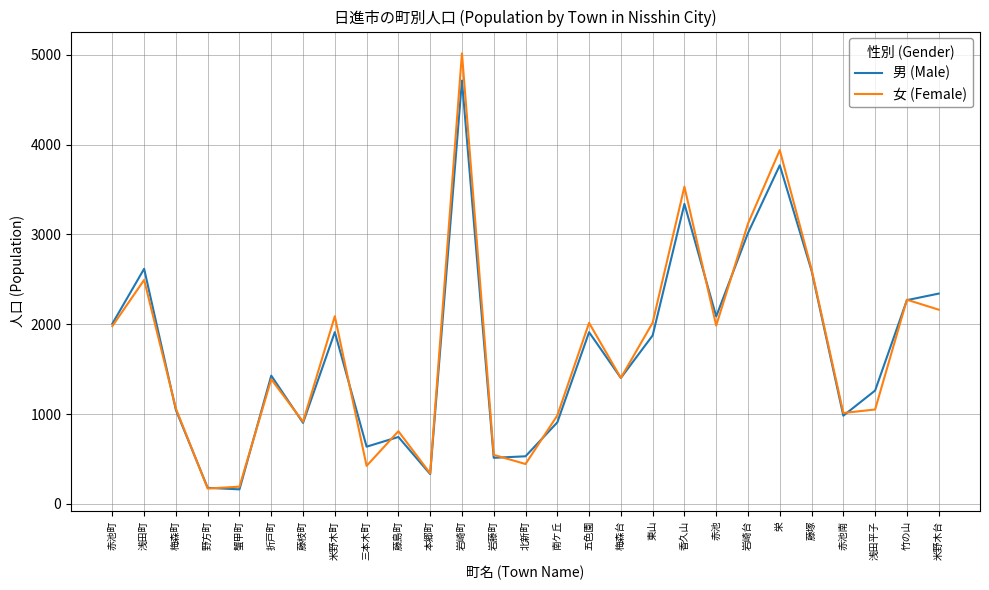

What is the difference between the 男 (Male) values at 岩藤町 and 米野木台?

1828